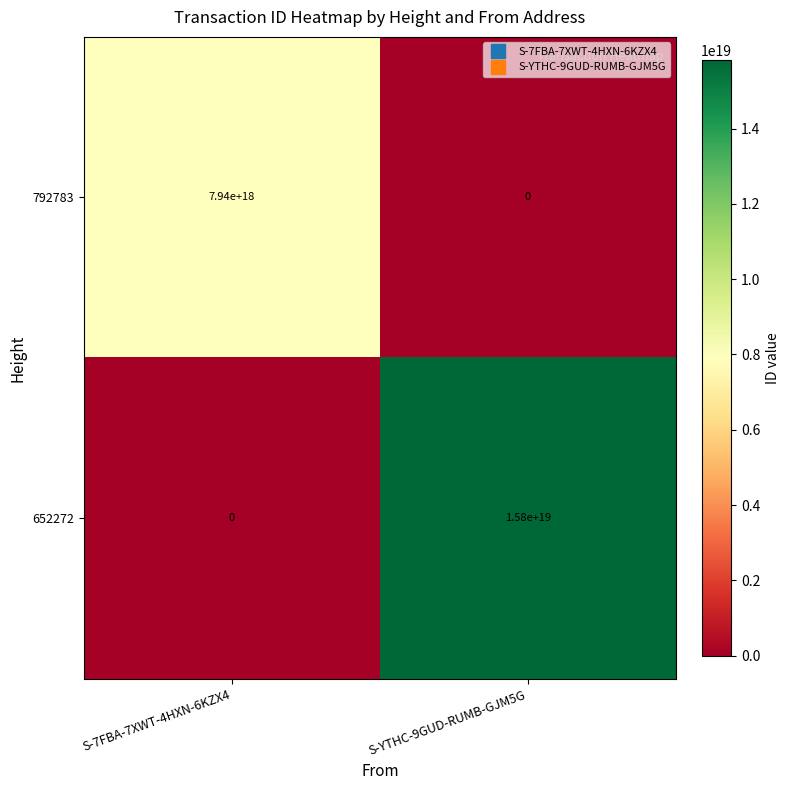

Between S-7FBA-7XWT-4HXN-6KZX4 and S-YTHC-9GUD-RUMB-GJM5G, which series saw the biggest shift?

652272